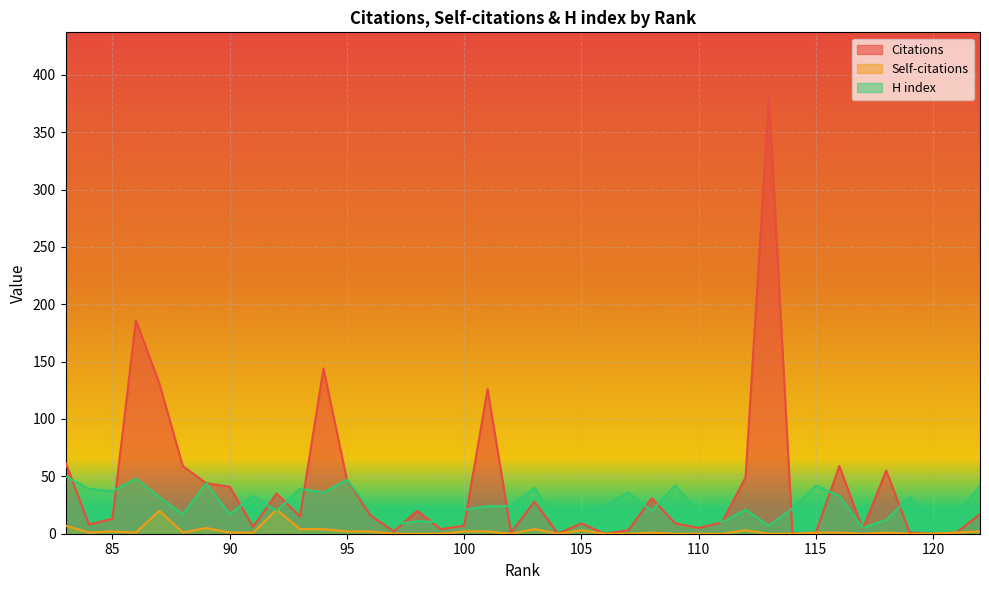

Count the number of data series in this chart.

3